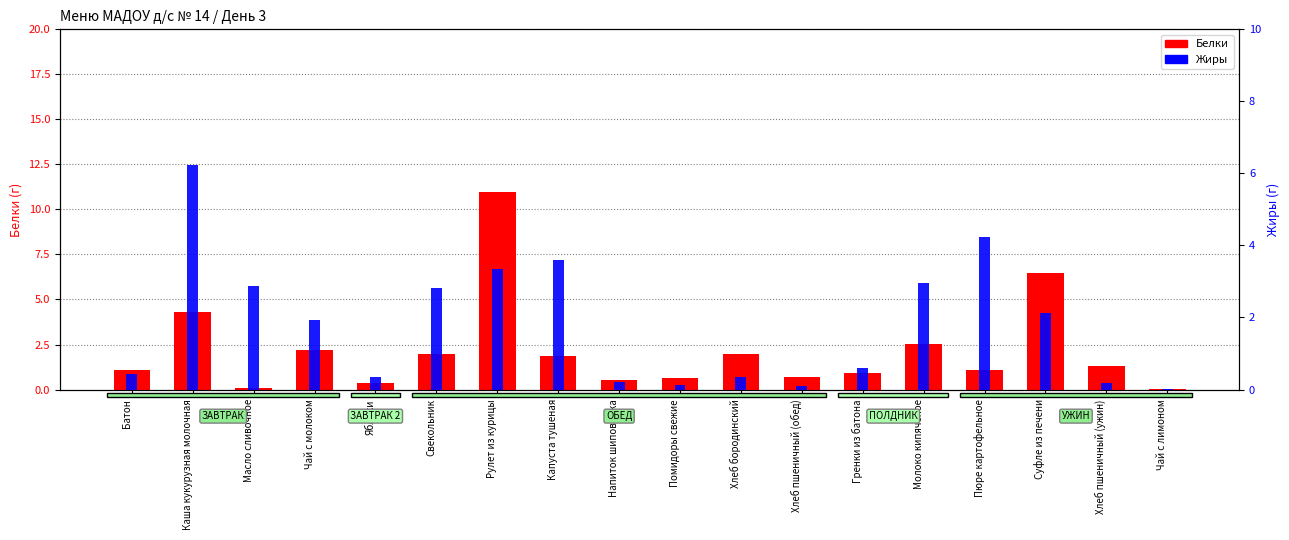

At which label does Жиры first exceed 1?

Каша кукурузная молочная